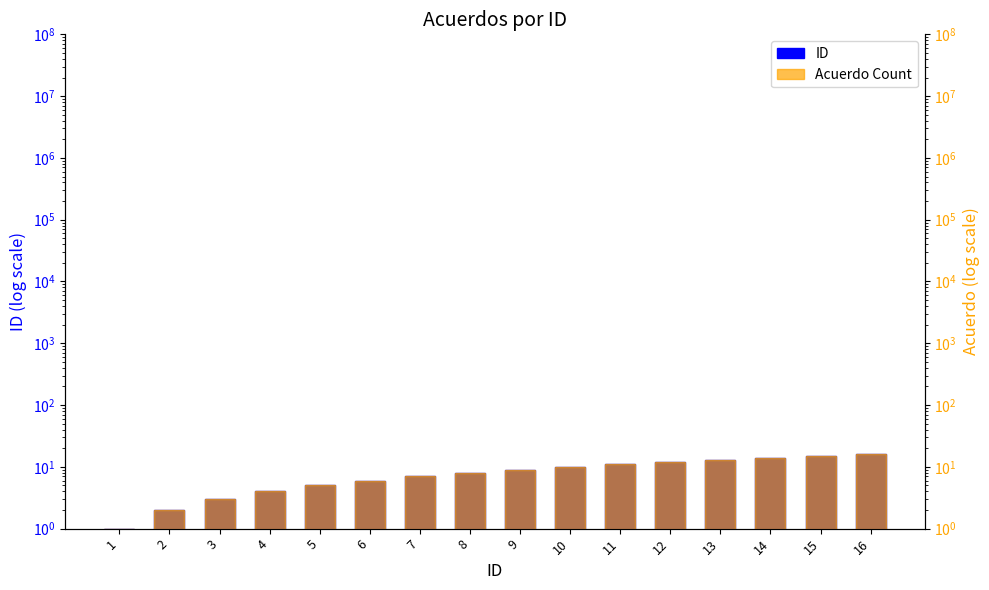

Which series has the largest range (max minus min)?

ID